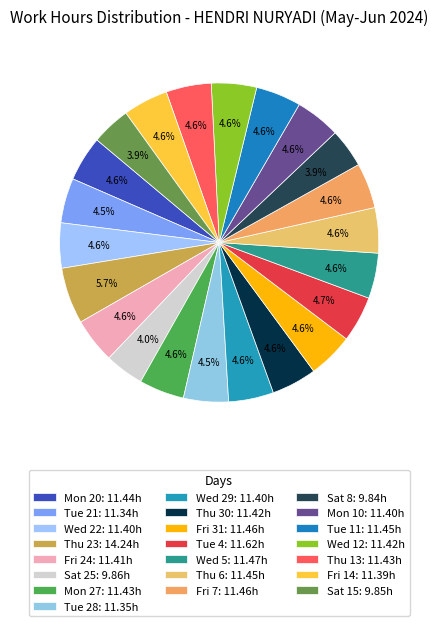

How many segments does this pie chart have?

22